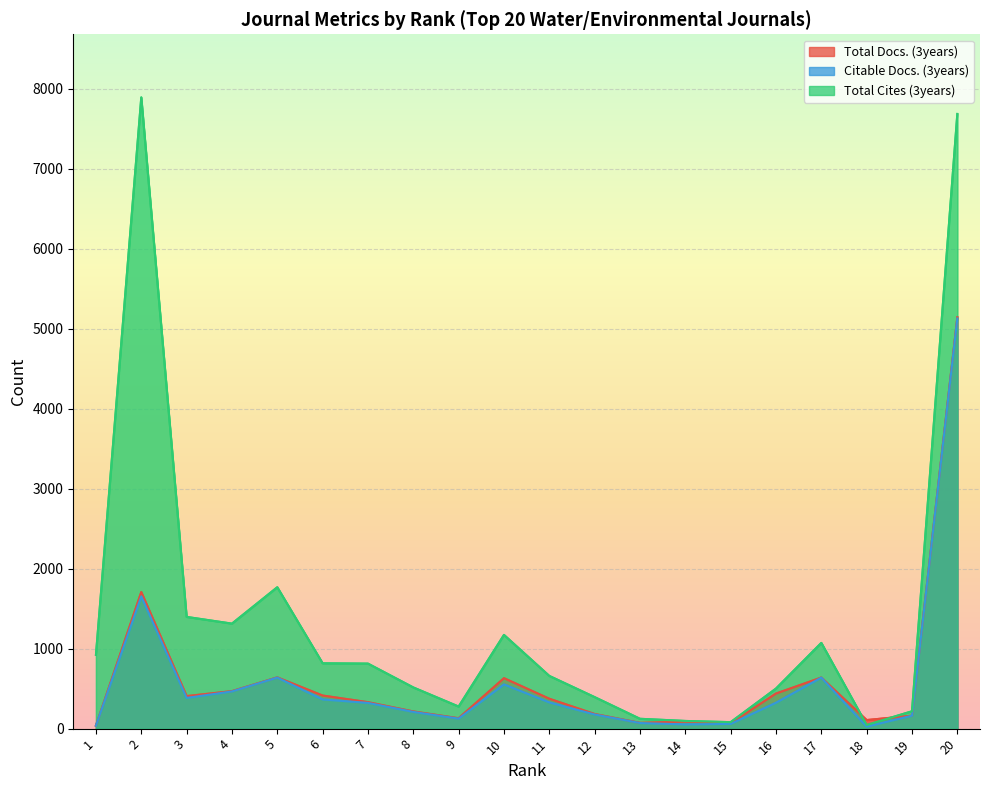

Does the chart display data point markers on the line(s)?

No